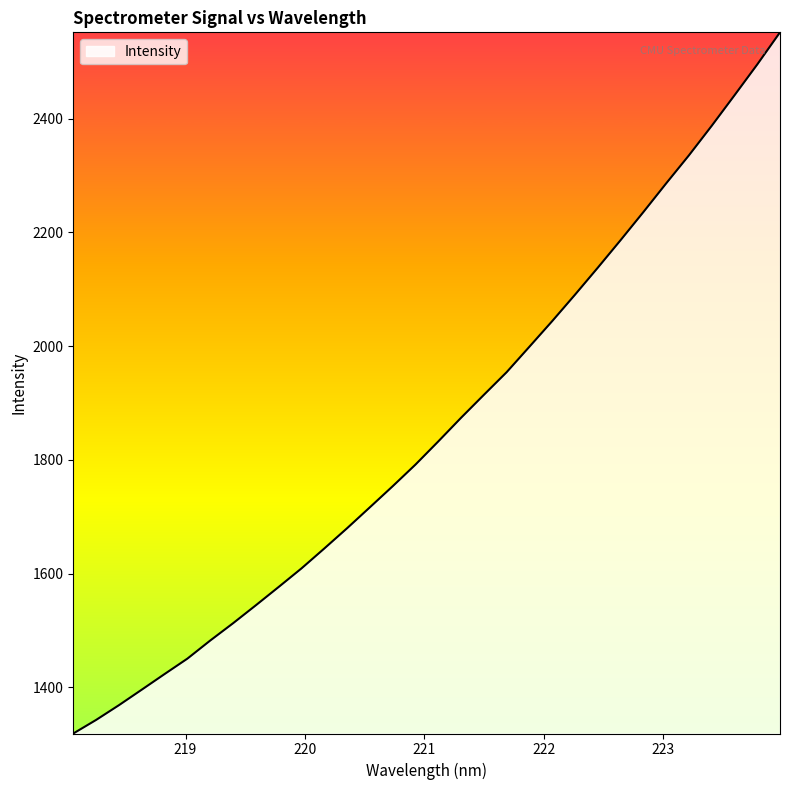

What is the smallest value displayed?

1318.8